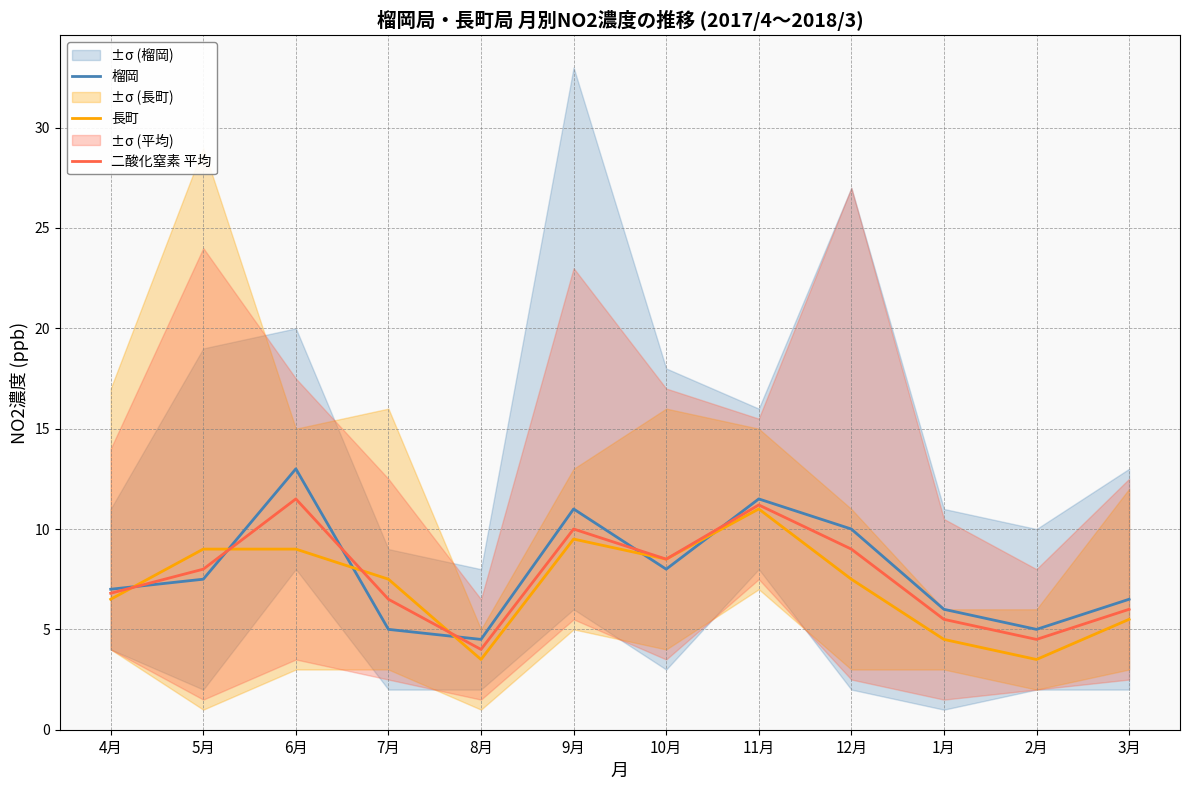

What position from the right is 2月?

2